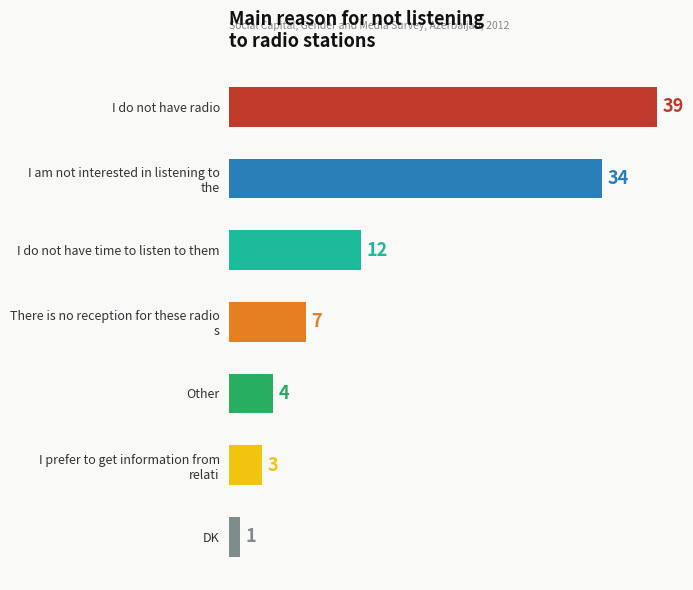

Reading top to bottom, transcribe all the data shown in this chart.

39	34	12	7	4	3	1